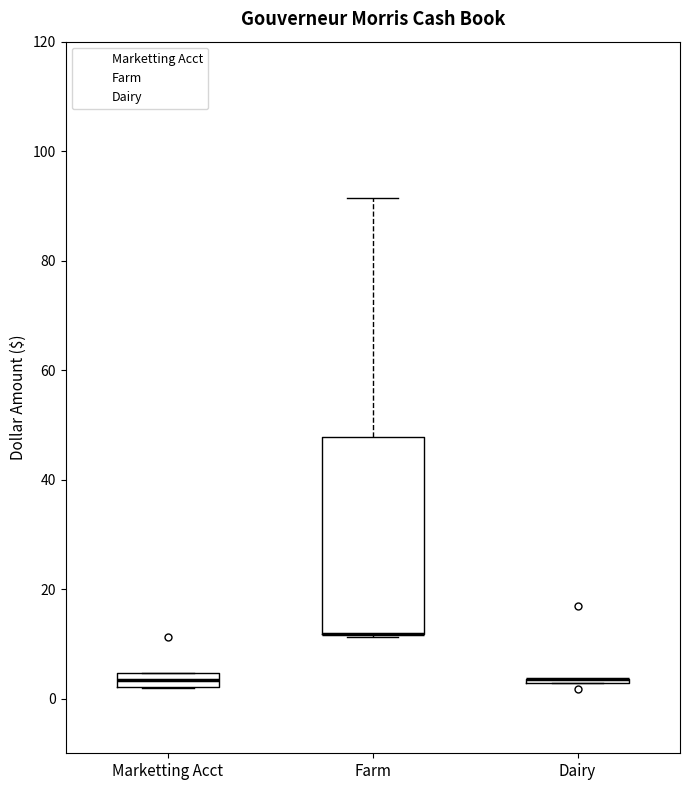

Where does the upper whisker of the box for Farm end on the y-axis? The values are not printed on the chart, so give them approximately, as read against the axis.

92